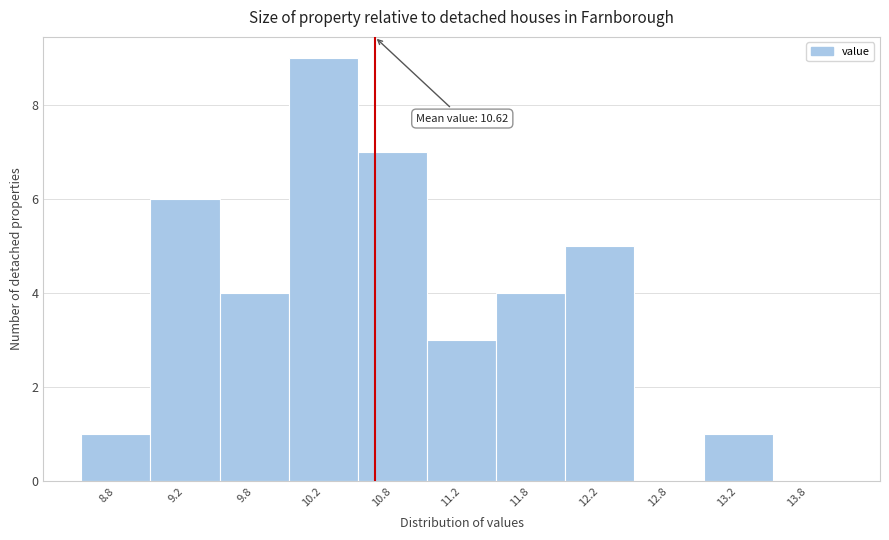

Which range on the x-axis has the tallest bar?

10.0 to 10.5